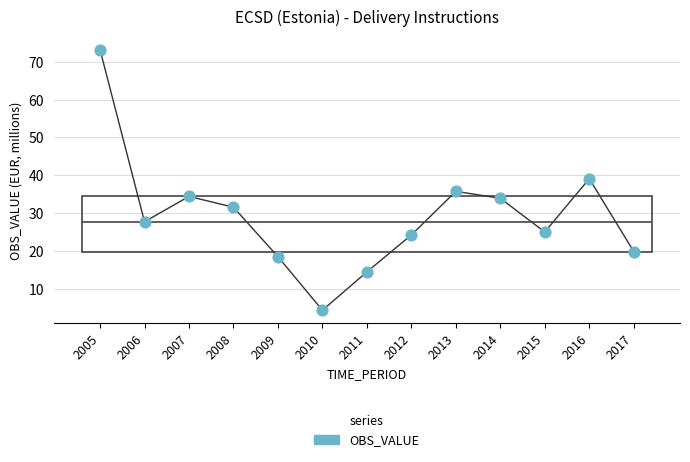

Approximately how many times larger is the value at 2006 compared to 2013?

0.8